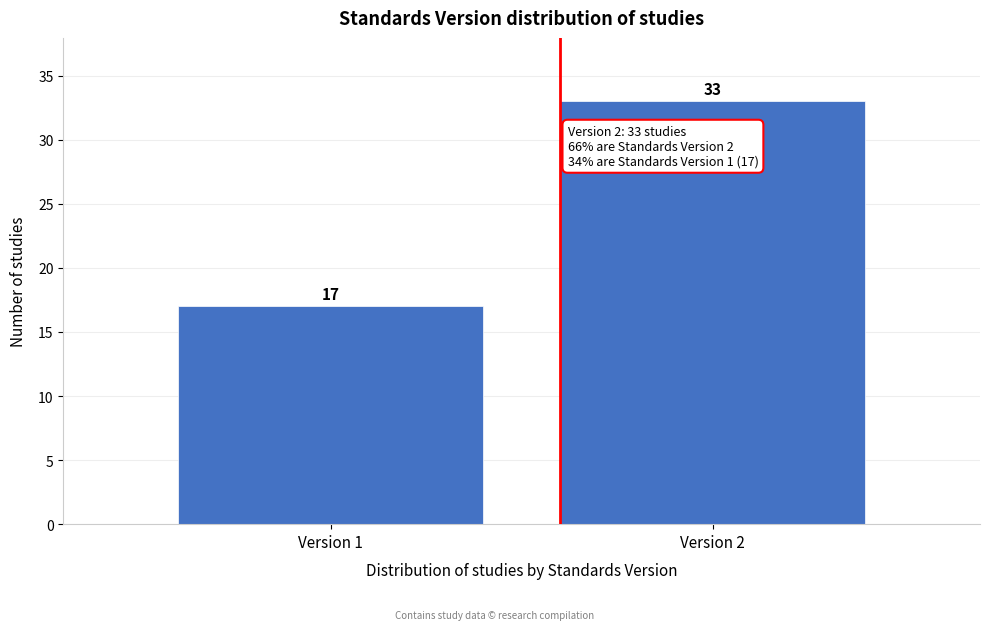

Reading left to right, what are all the values shown in this chart?

Version 1=17	Version 2=33